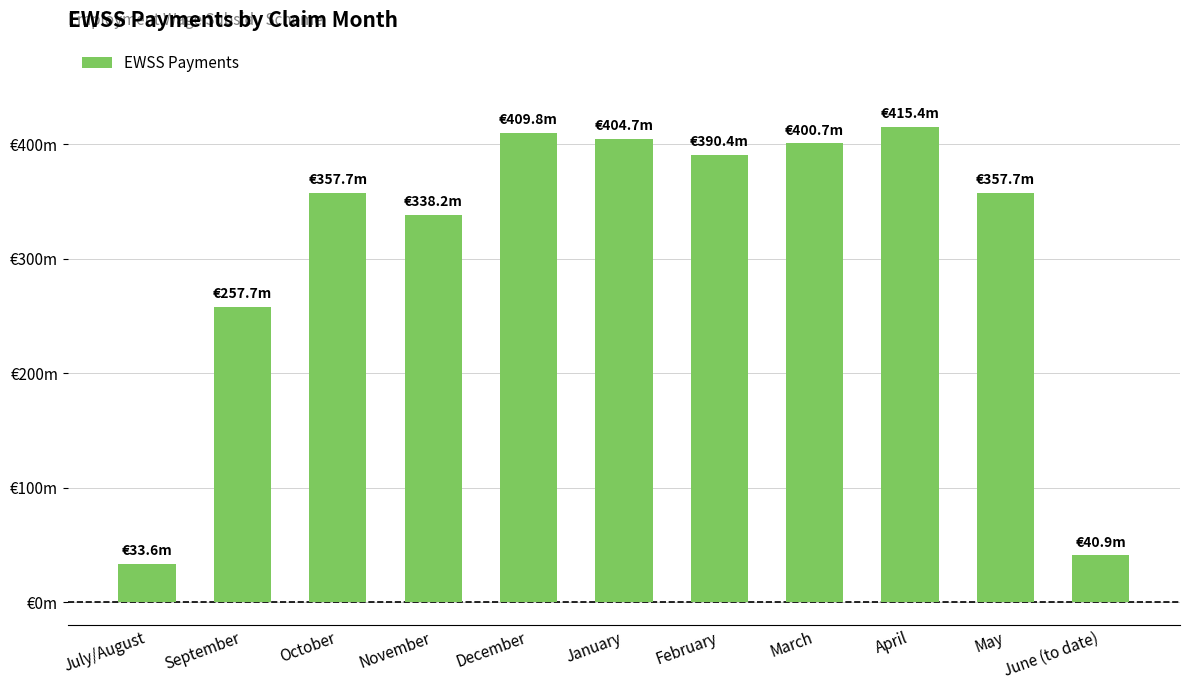

What is the ratio of the value at April to the value at May?

1.2